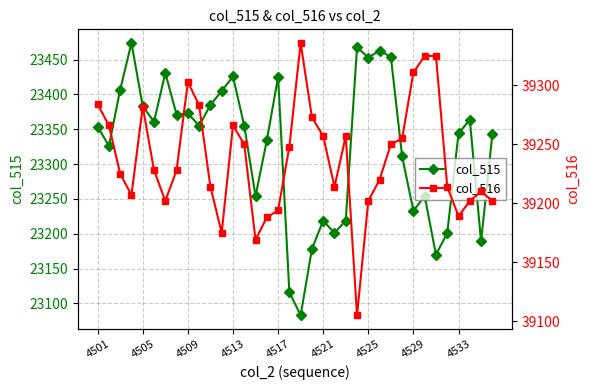

What is the smallest value displayed?

23083